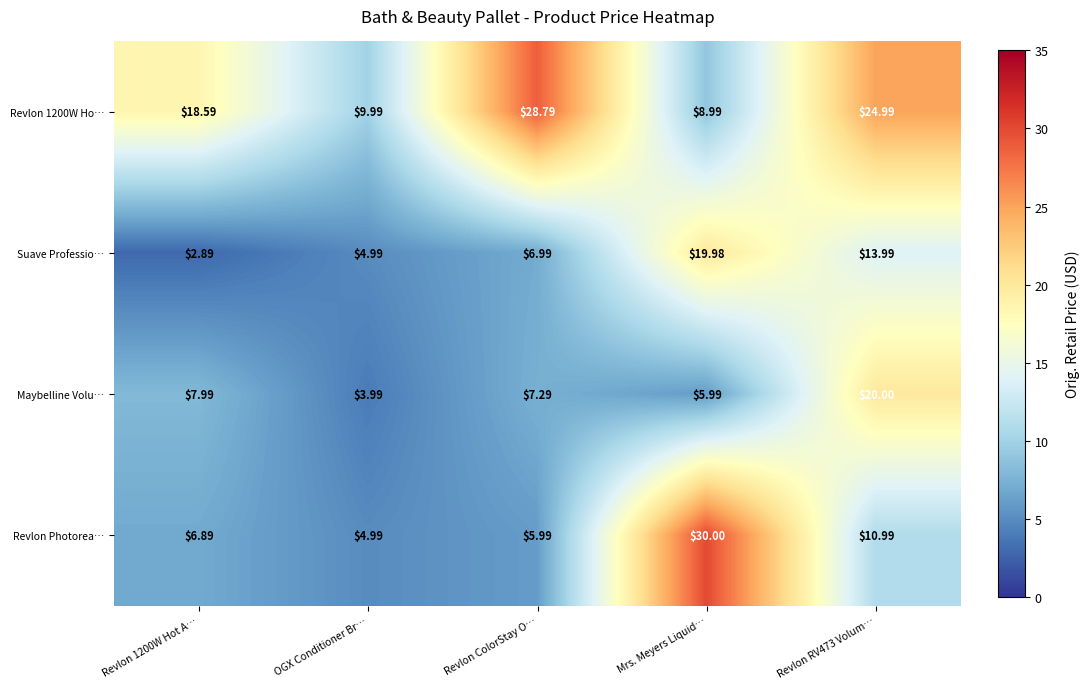

Which series has the widest spread of values?

Revlon Photorea…